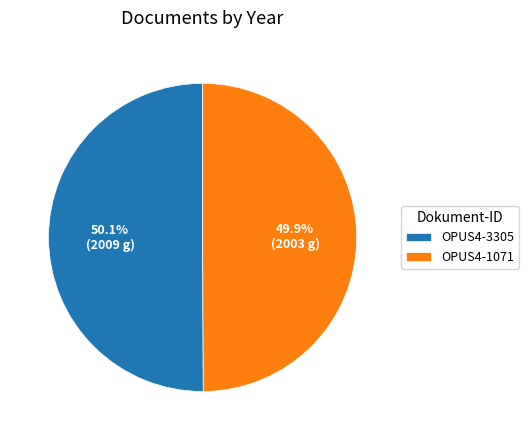

True or false: OPUS4-1071 accounts for 63% of the total.

False